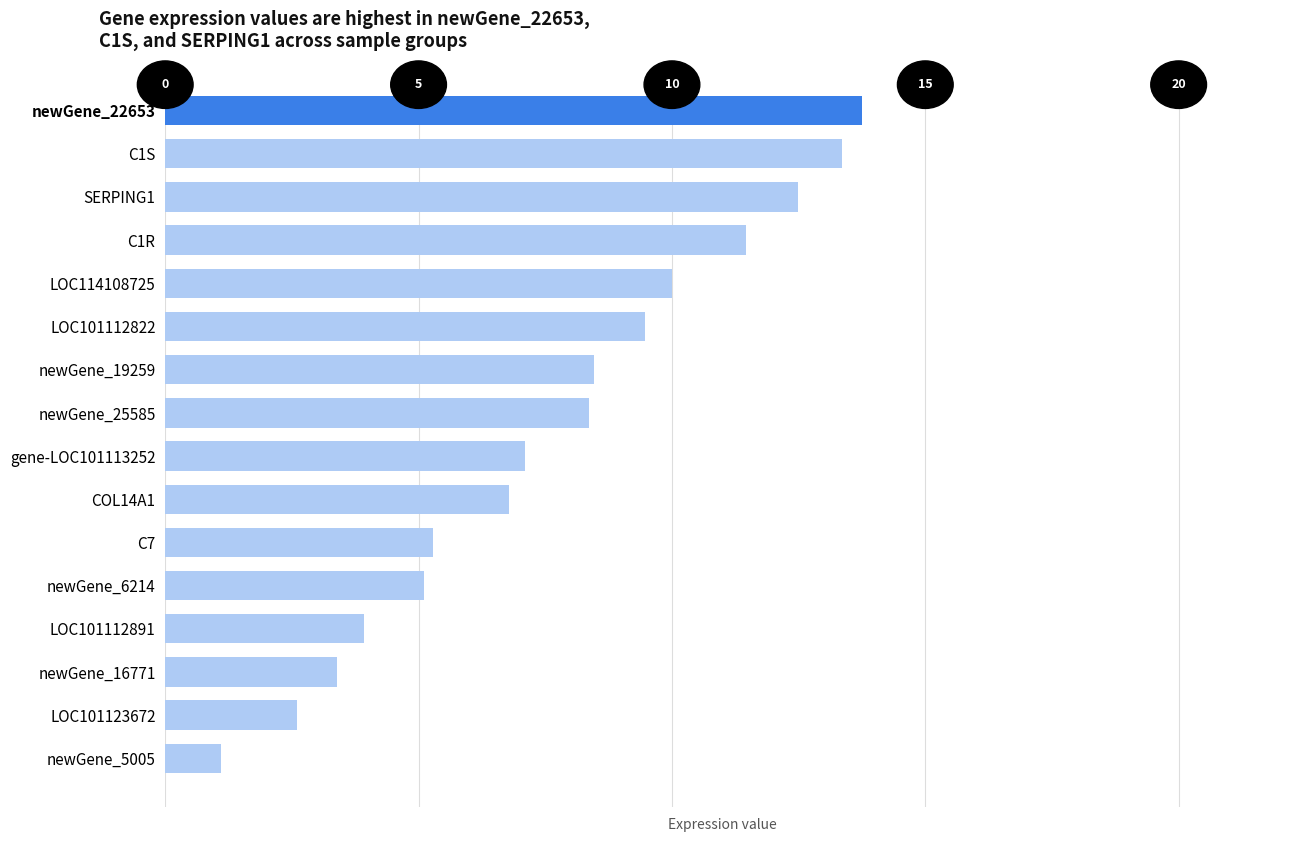

Does the chart contain any negative values?

No